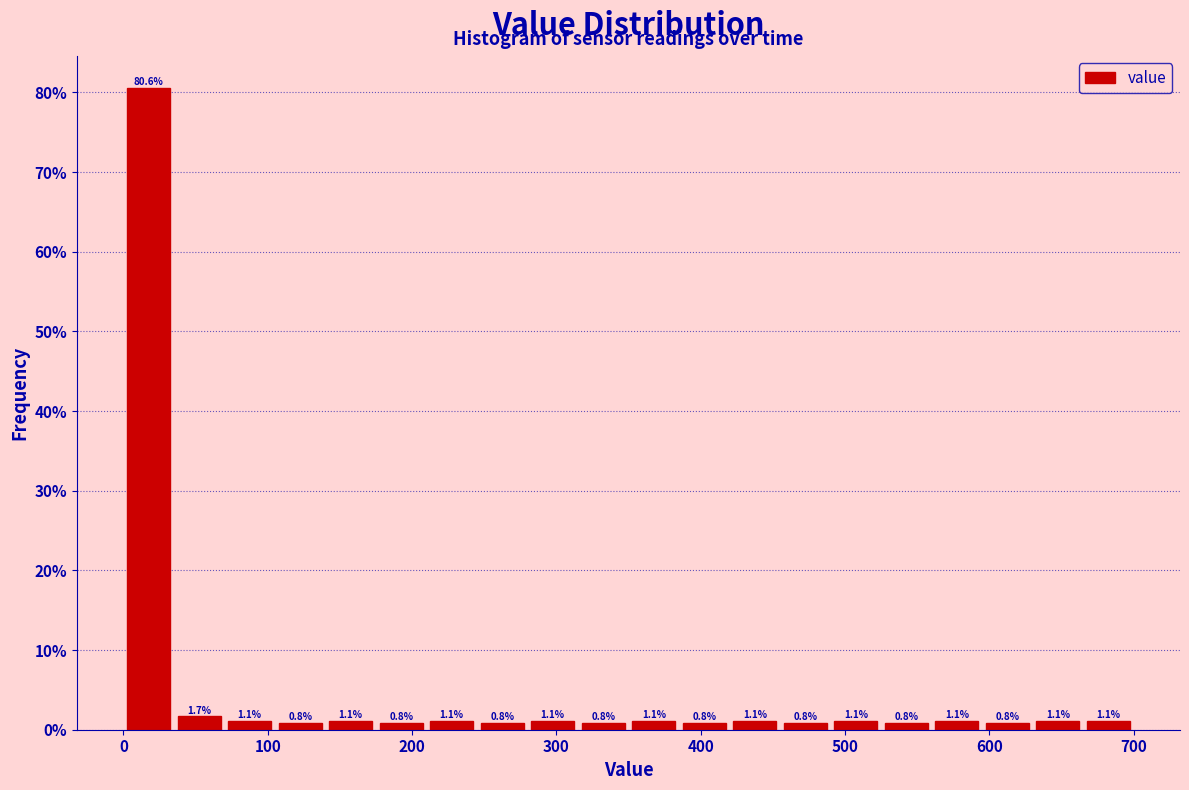

Around what value on the x-axis is the tallest bar? Give the approximate position of its centre, as read against the axis.

20